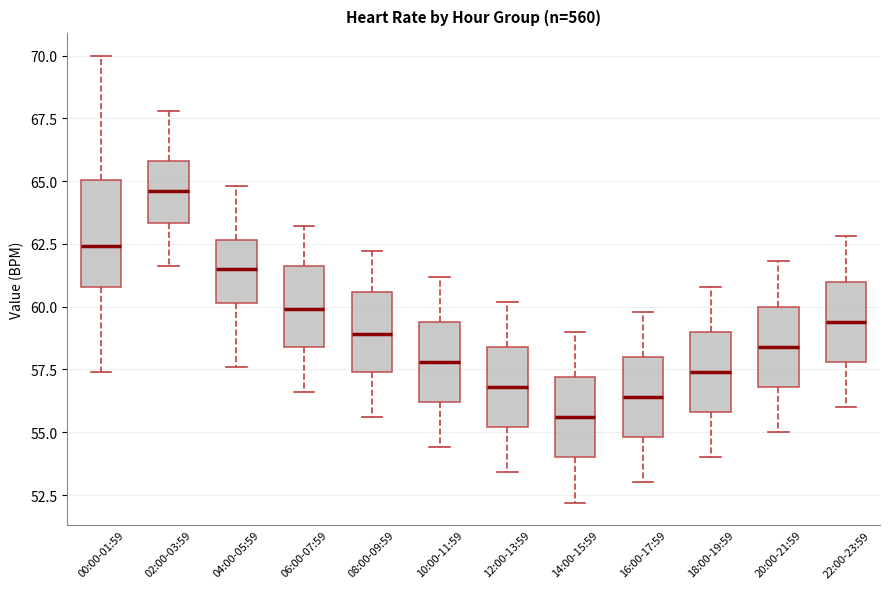

Which box is the tallest, from its lower edge to its upper edge?

00:00-01:59